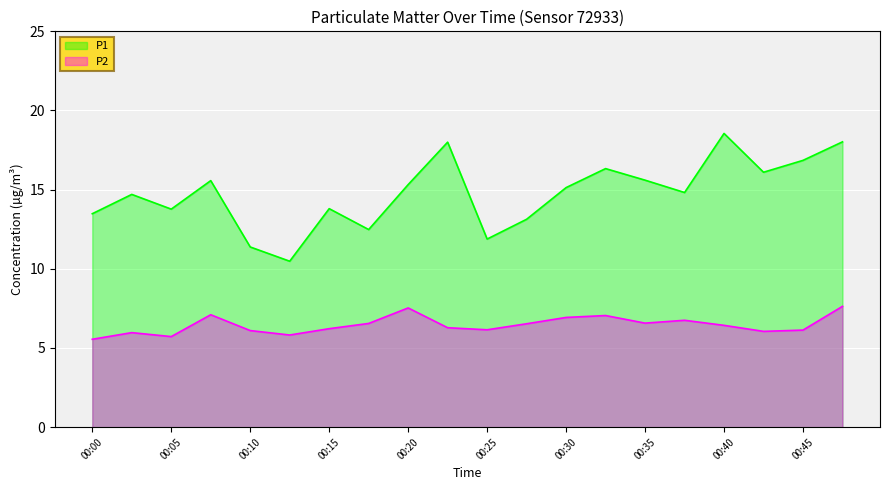

Count the number of data series in this chart.

2